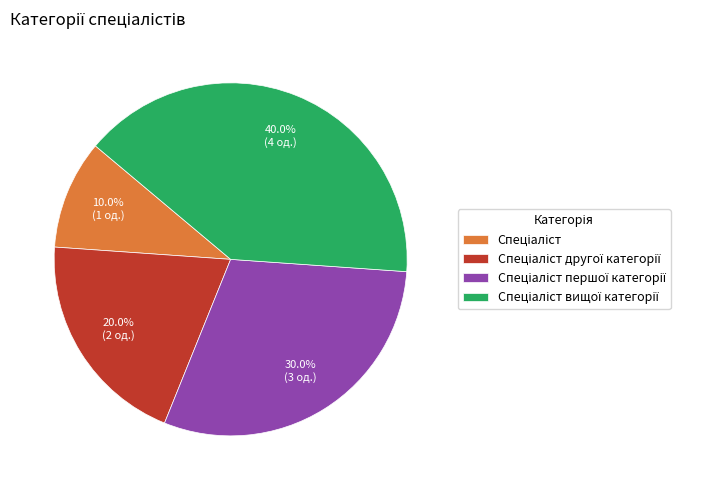

How many segments does this pie chart have?

4